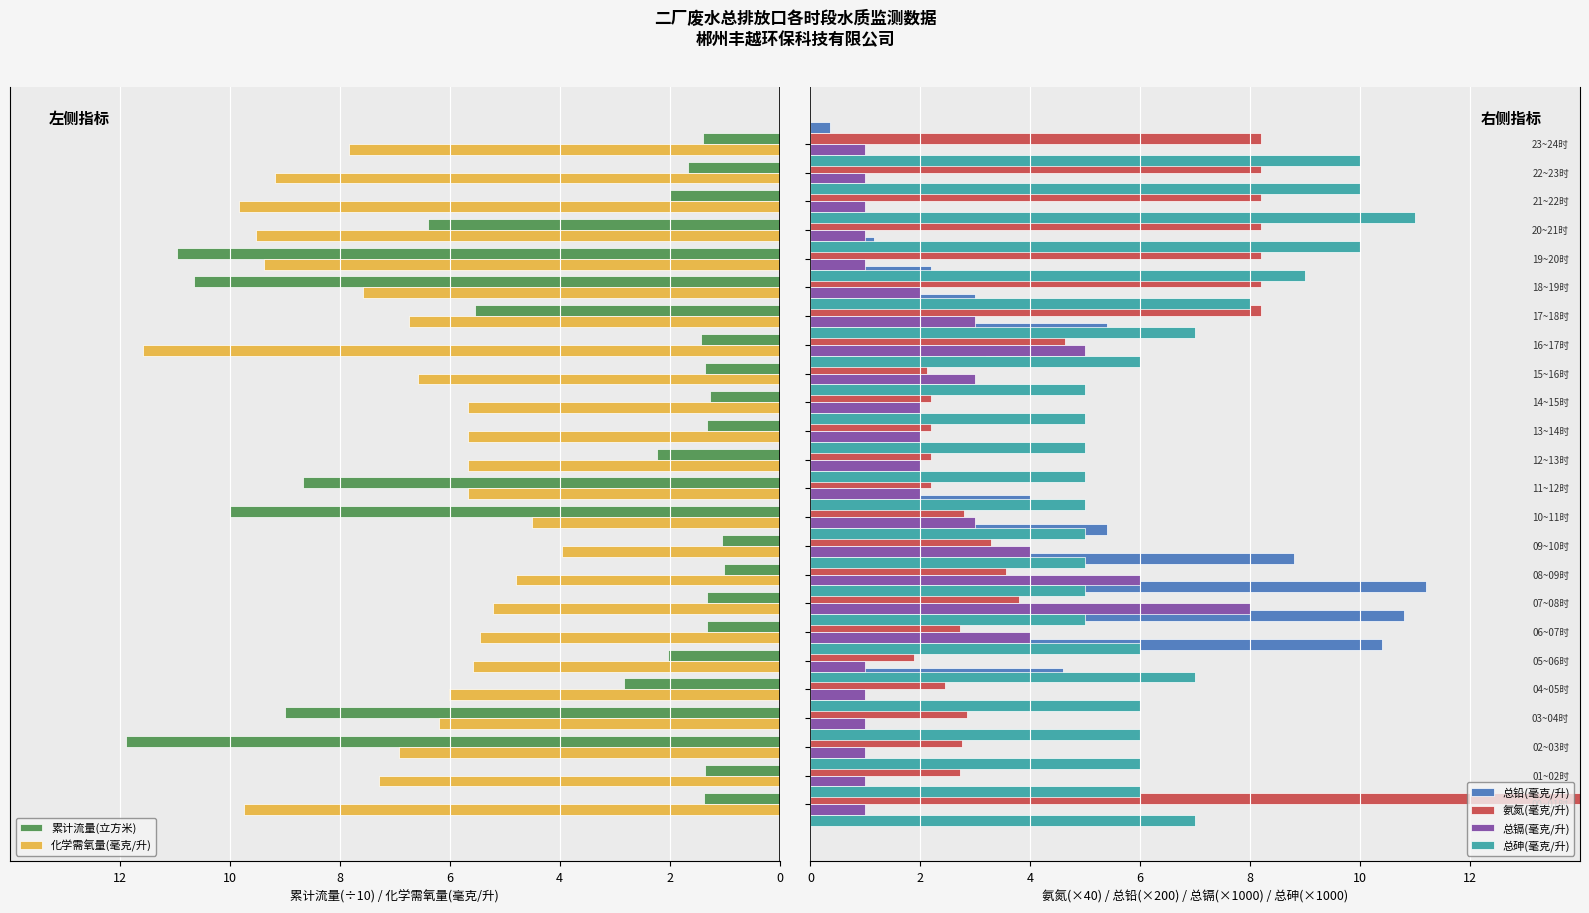

How many data points in 总镉(毫克/升) are less than 2?

11